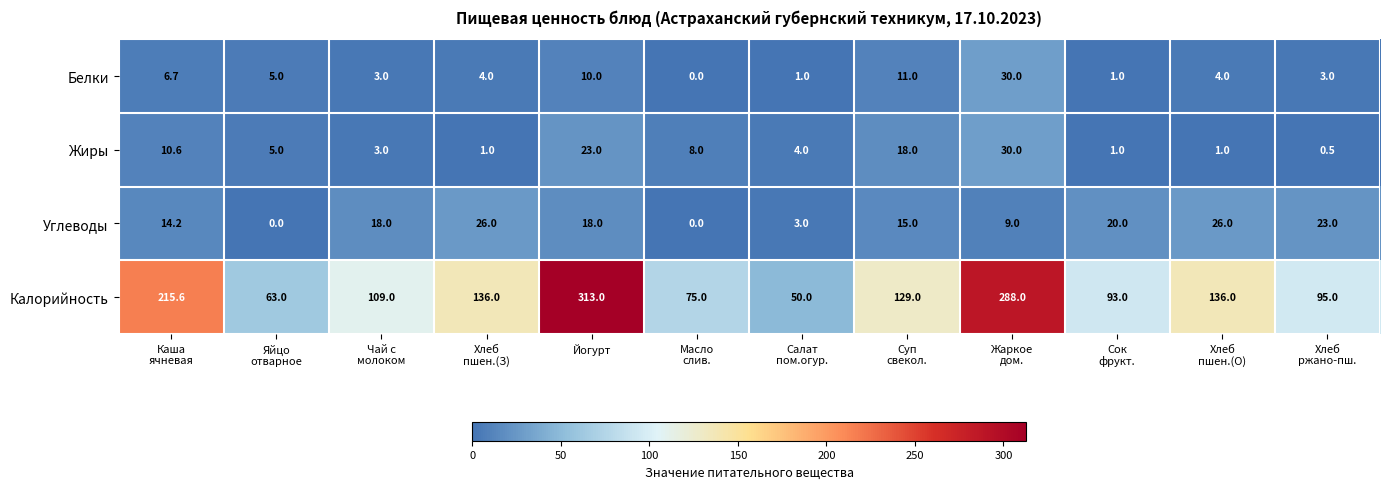

Count the number of data series in this chart.

4